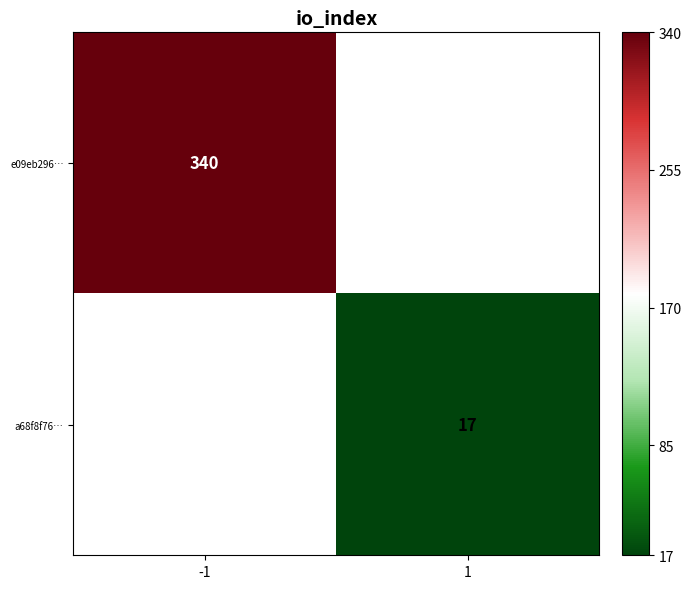

Is it true that e09eb296… equals 340 at -1?

True